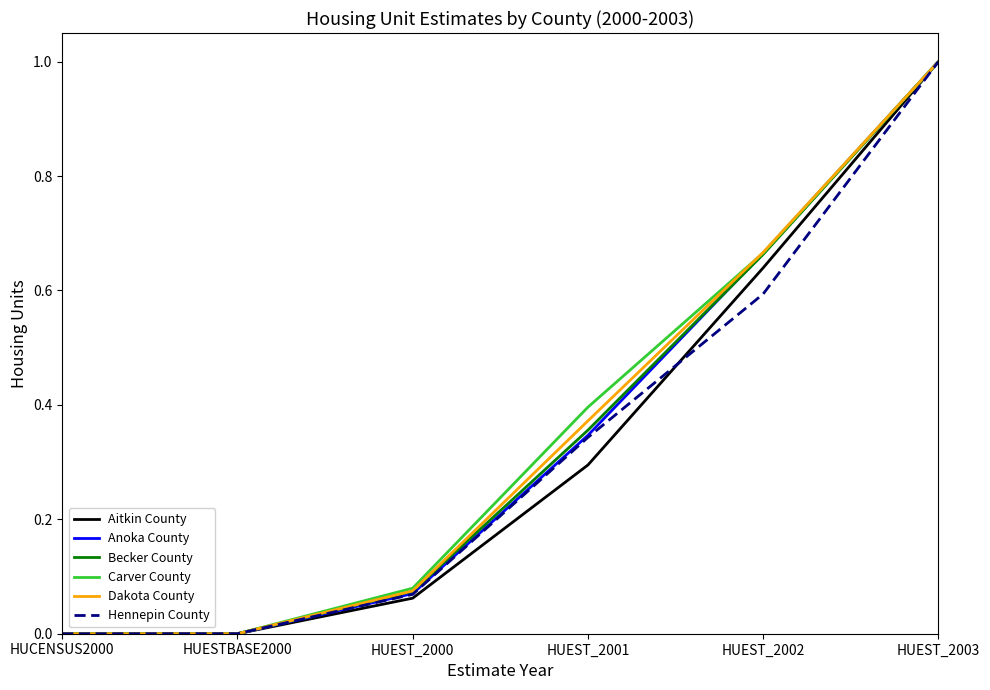

The Dakota County series shows 1.0 at HUEST_2003. True or false?

True